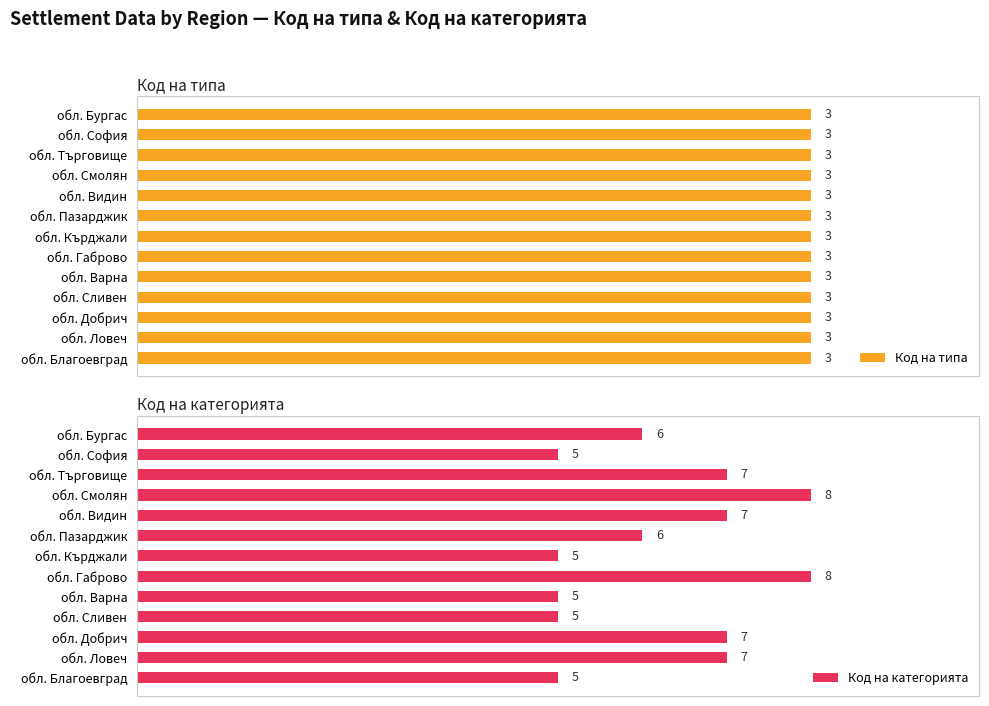

How many data points does each series have?

13